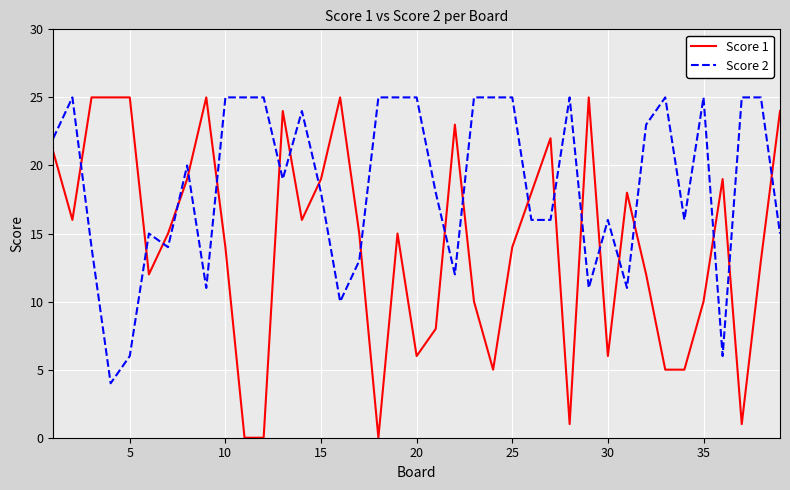

Which series has the largest total across all categories?

Score 2